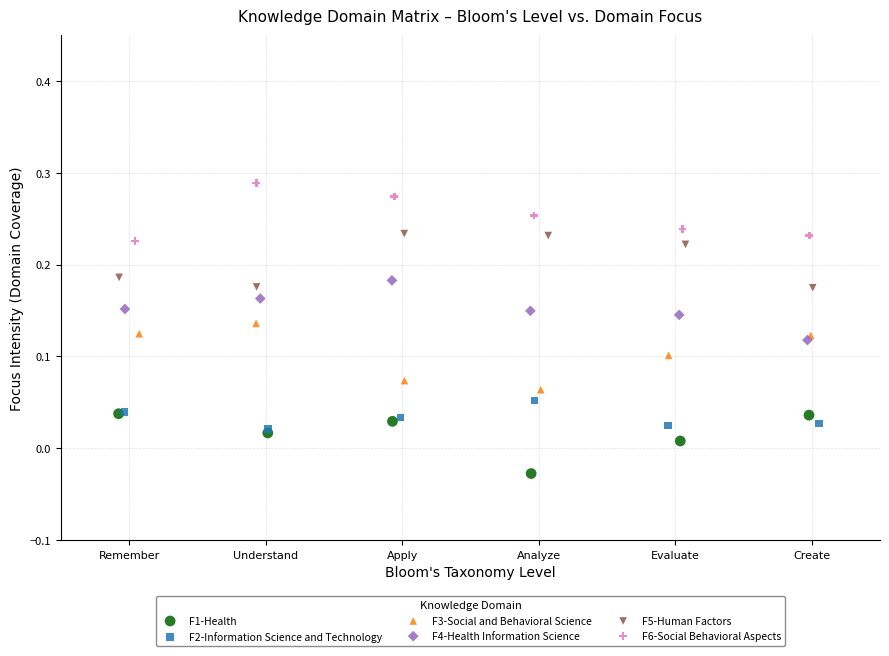

Which series reaches the maximum Y coordinate?

F6-Social Behavioral Aspects